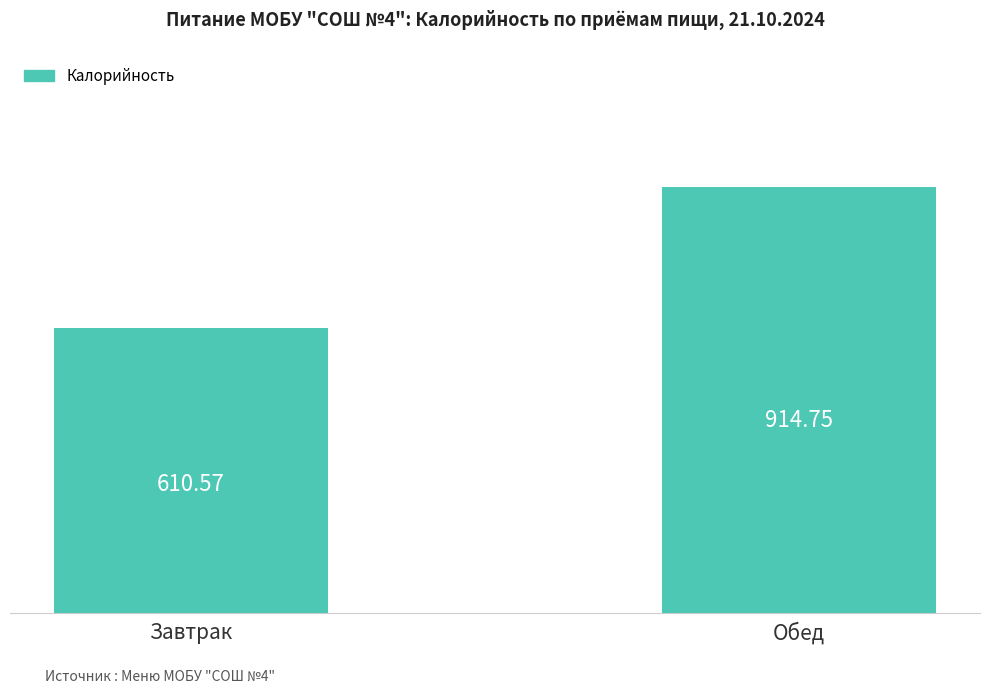

What position from the right is Завтрак?

2